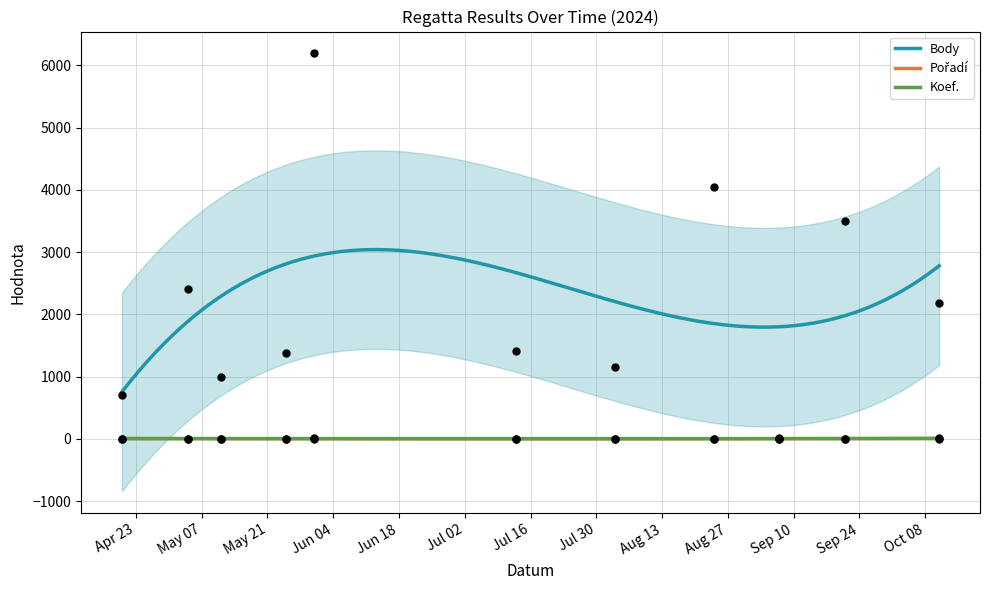

True or false: Koef. and Body intersect in this chart.

False